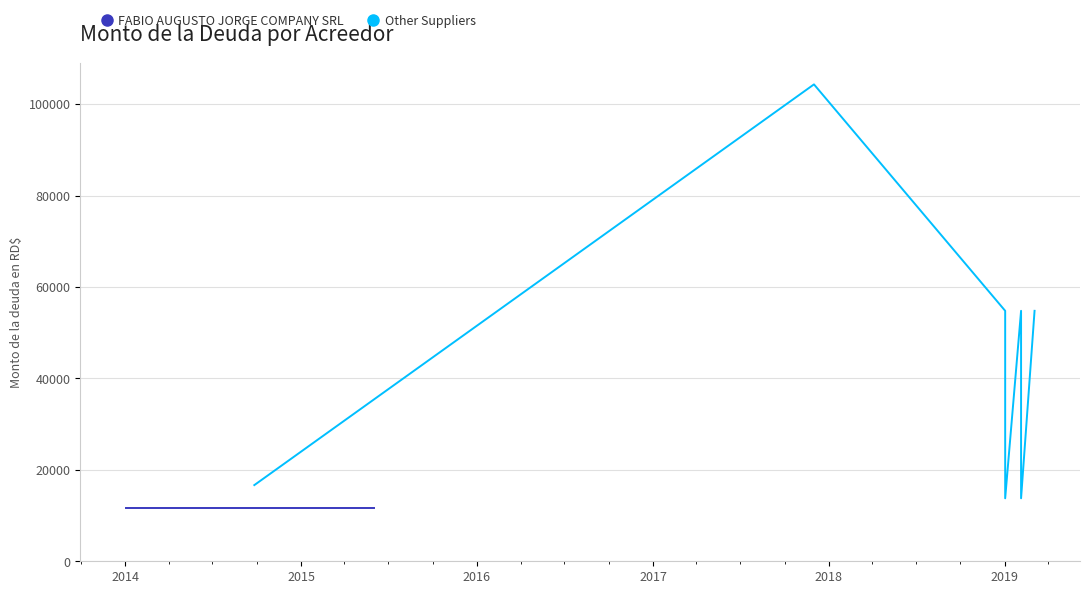

The chart shows a value of 20893.3 at 2018. True or false?

False